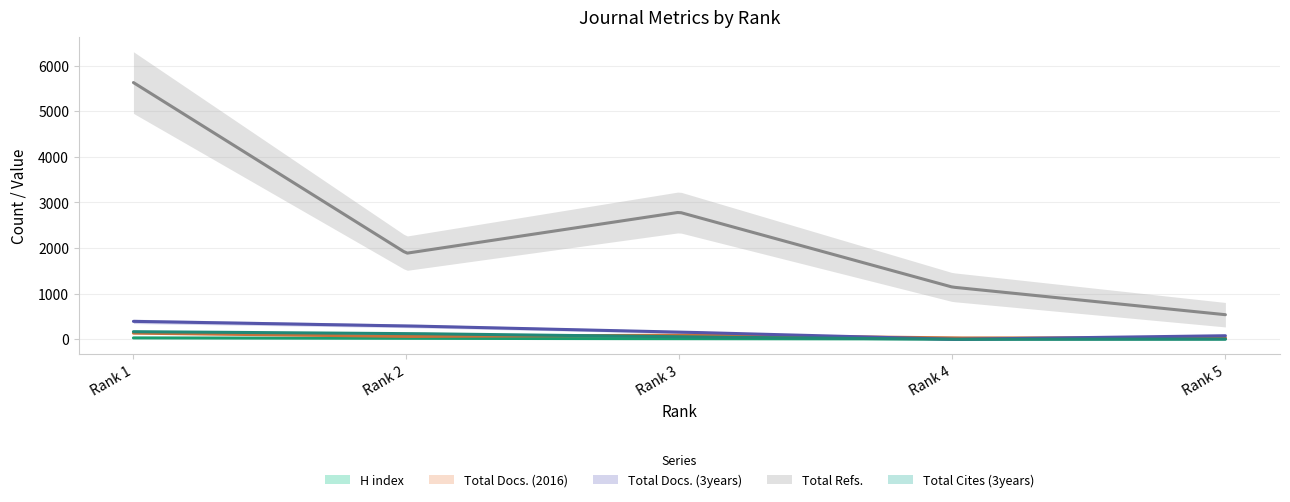

Does the chart display data point markers on the line(s)?

No